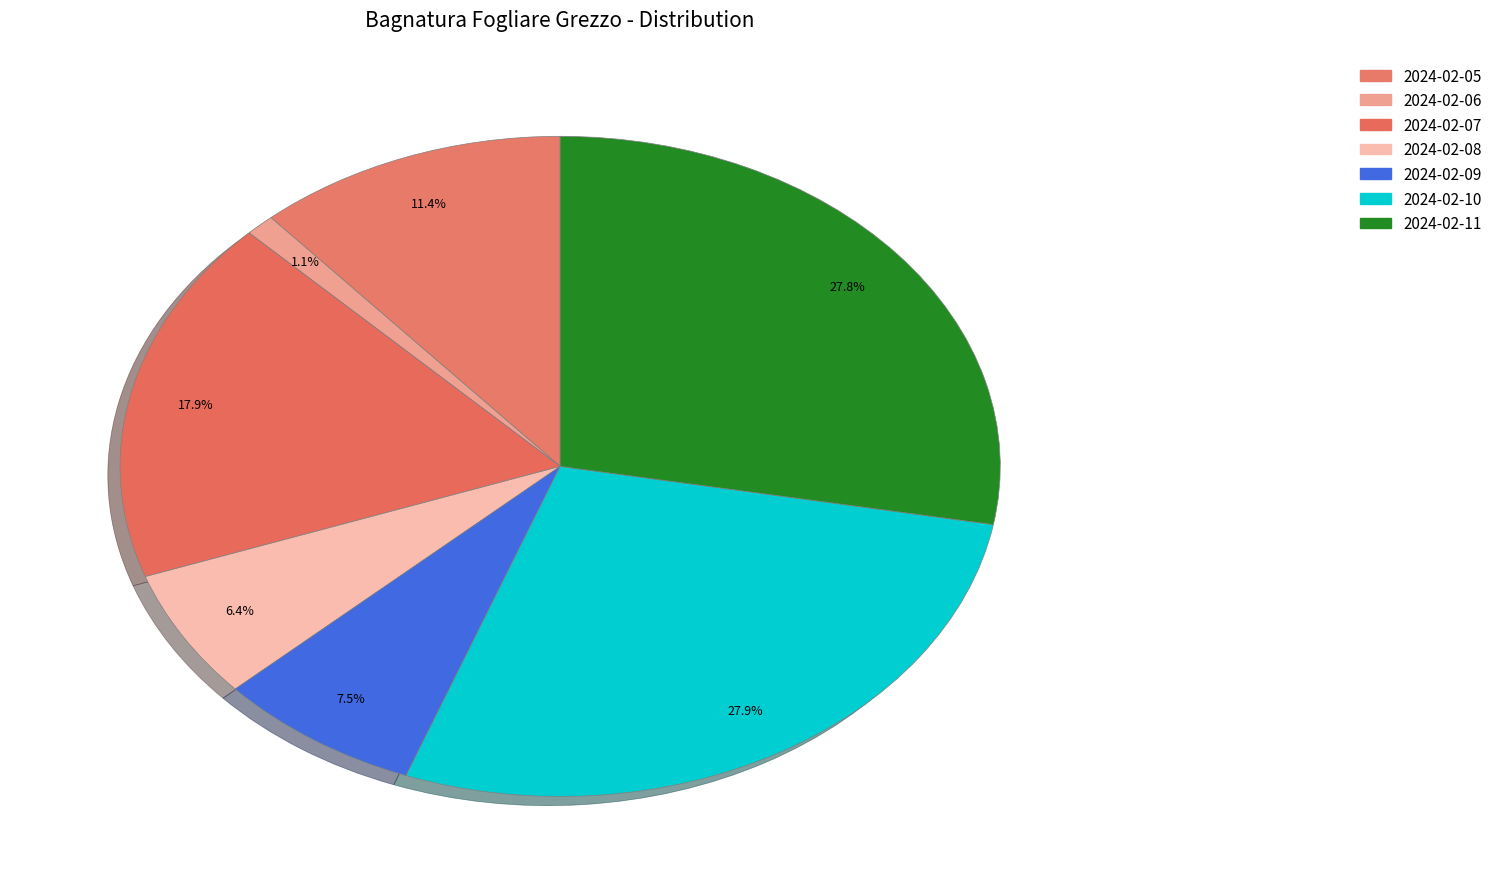

How many segments does this pie chart have?

7